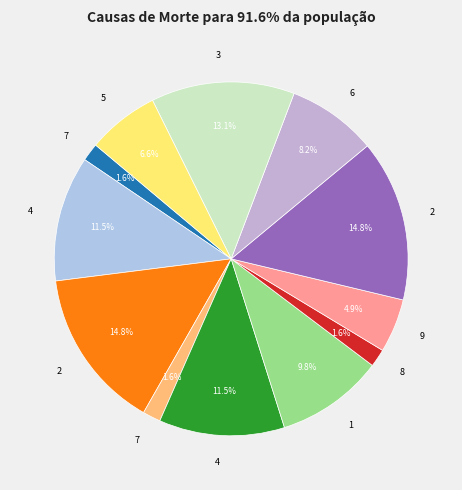

How many segments does this pie chart have?

12